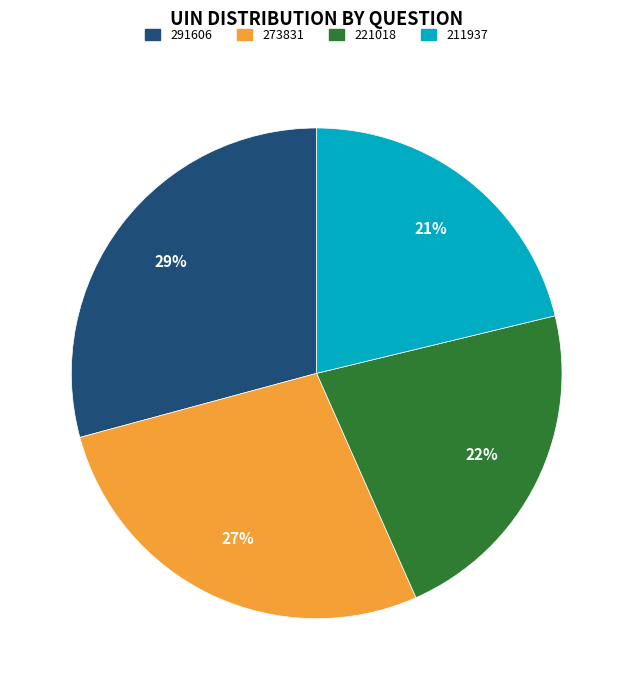

To the nearest percent, what portion does 221018 represent?

22%